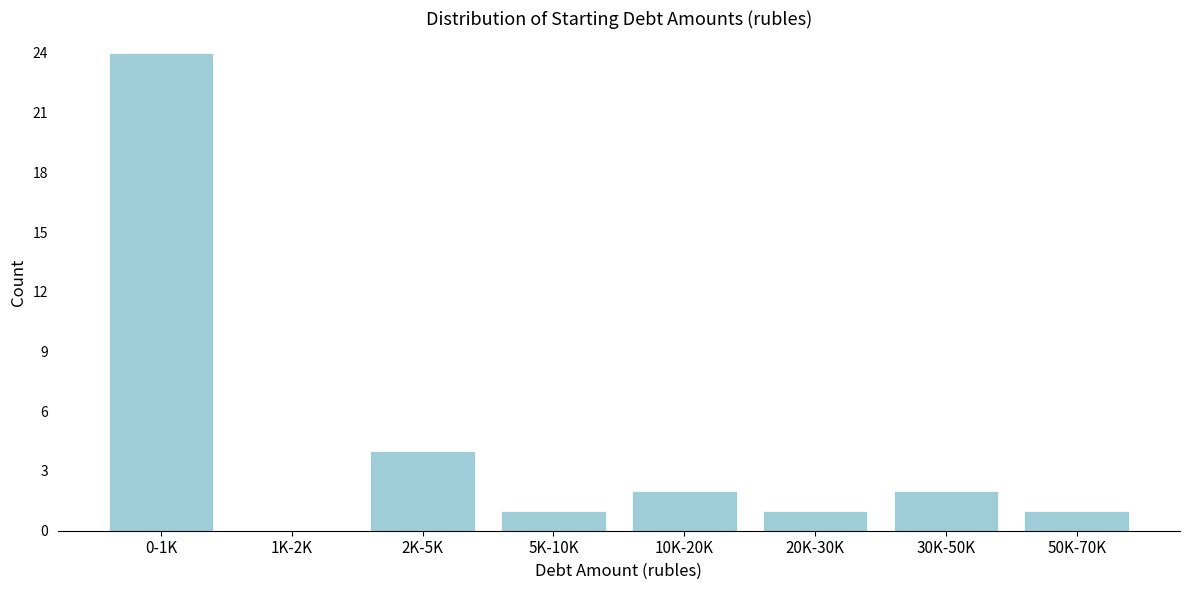

Reading left to right, extract all data points from this chart.

0-1K=24	1K-2K=0	2K-5K=4	5K-10K=1	10K-20K=2	20K-30K=1	30K-50K=2	50K-70K=1